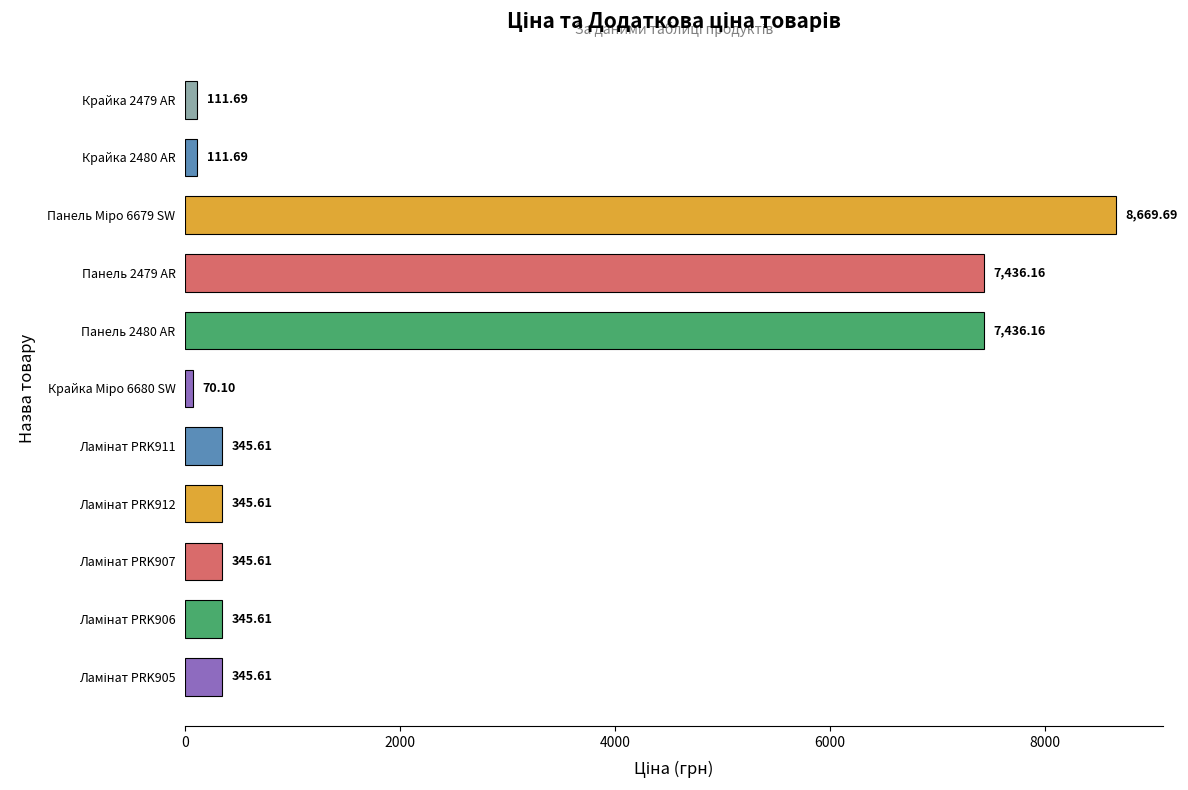

What is the difference between the maximum and second lowest values?

8558.0